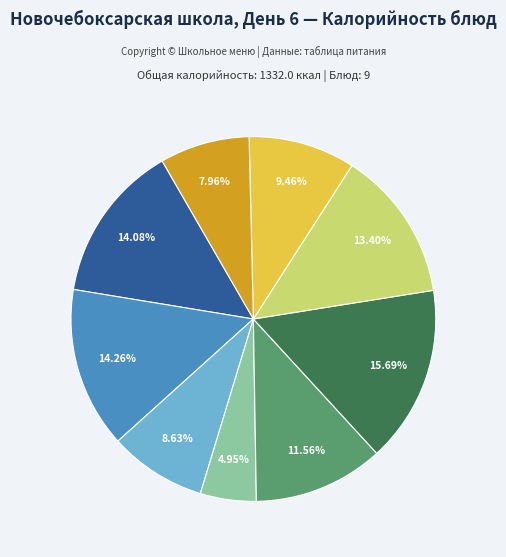

Does any single category account for the majority?

No